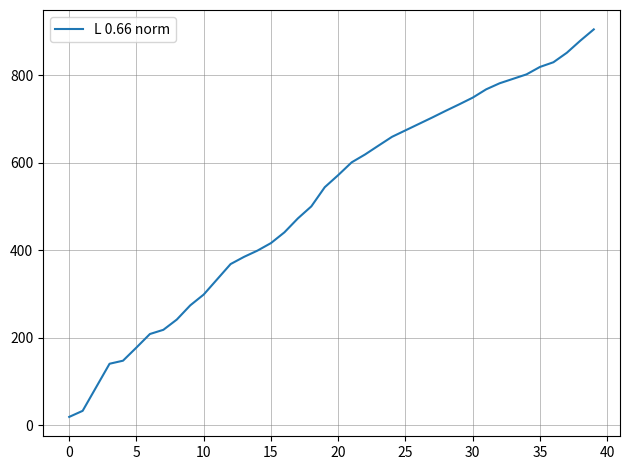

What is the maximum value shown in the chart?

904.2